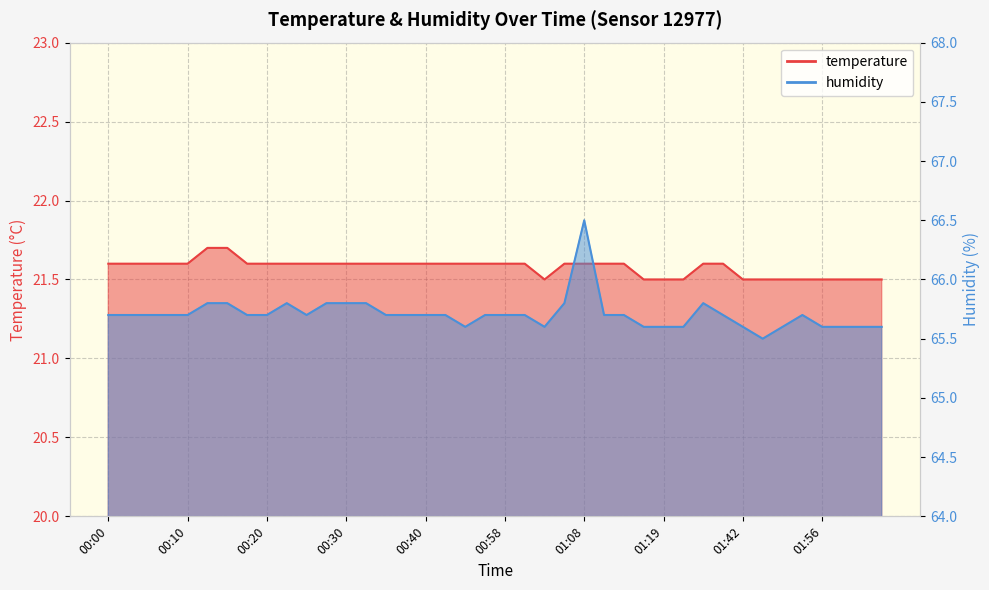

What position from the left is 00:25?

11